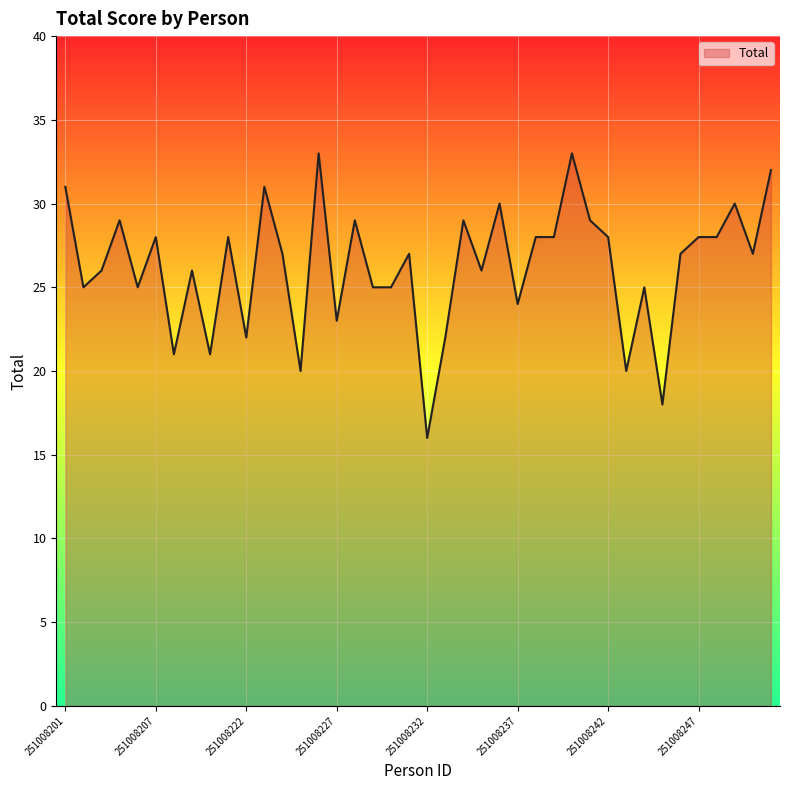

What is the smallest value displayed?

16